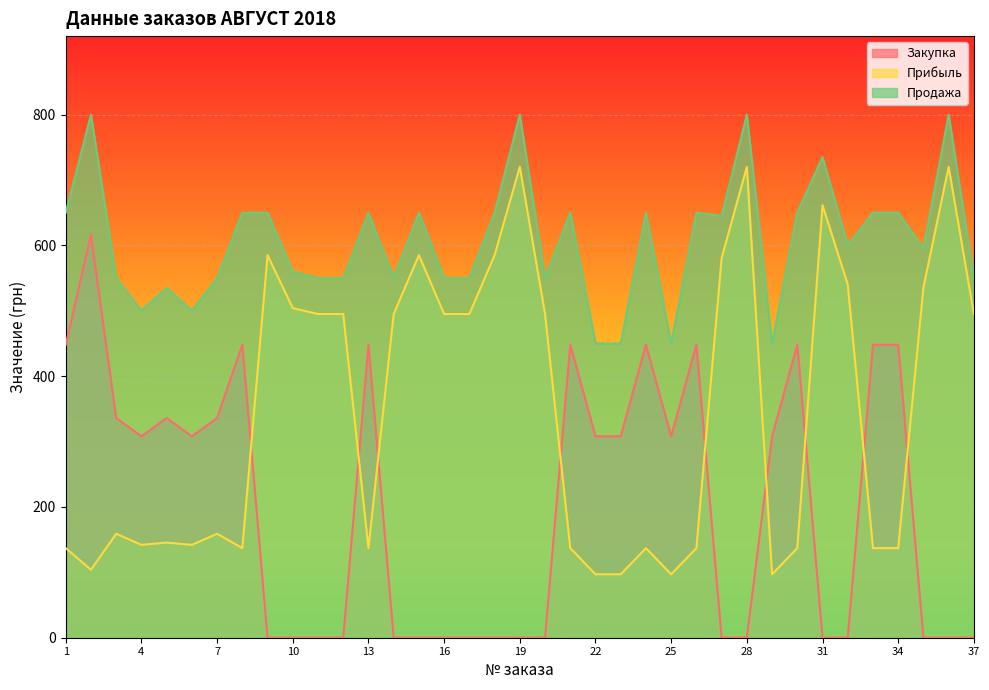

Which series changed the most between 23 and 32?

Прибыль